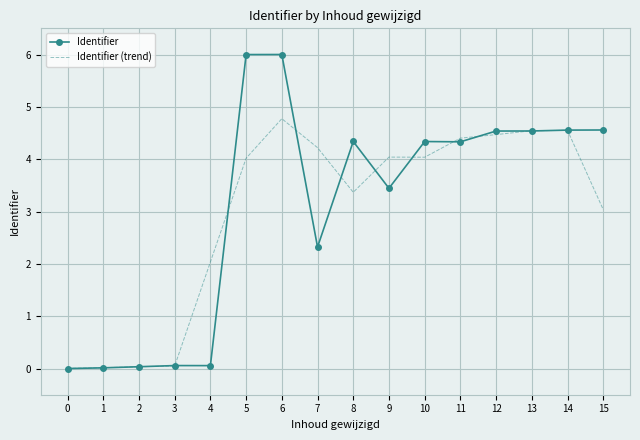

What is the average value of the Identifier (trend) series?

3.0